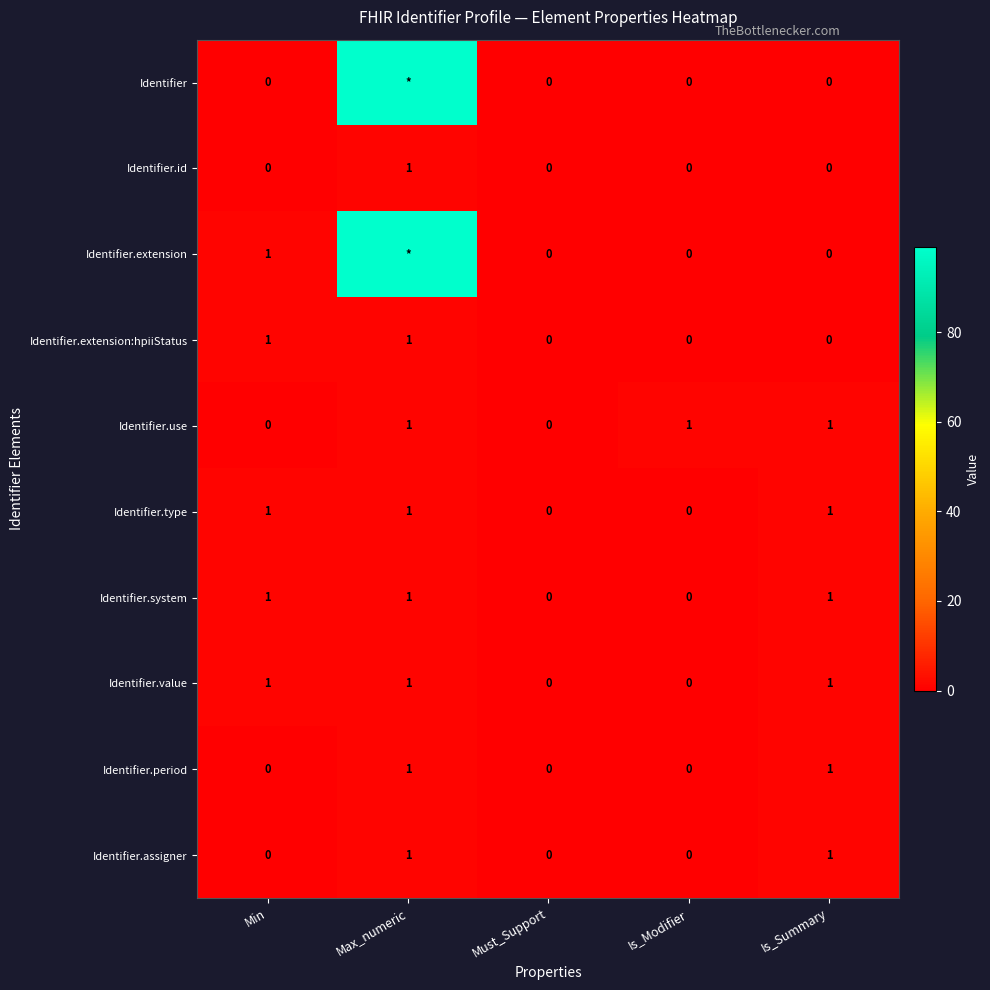

Is it true that Identifier.type equals 1 at Max_numeric?

True